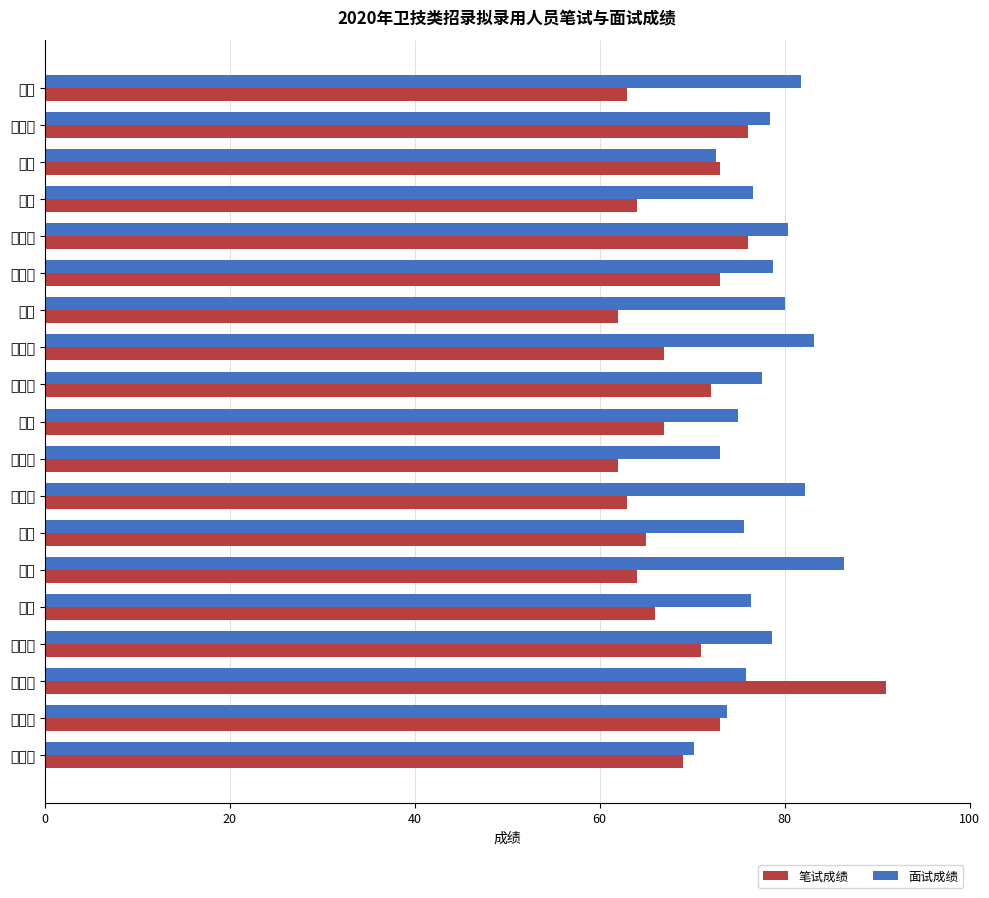

Which series has the largest range (max minus min)?

笔试成绩